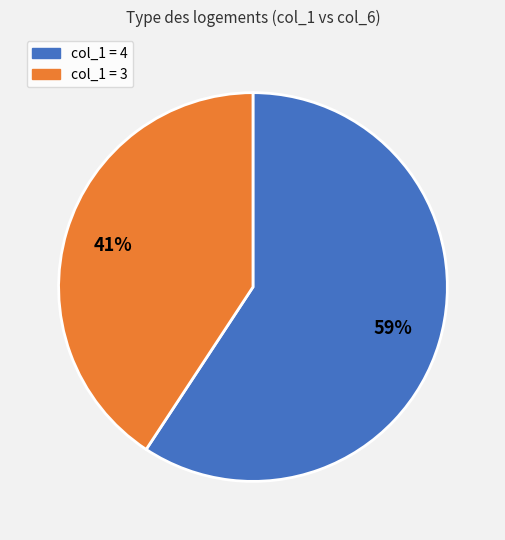

Does any single category account for the majority?

Yes